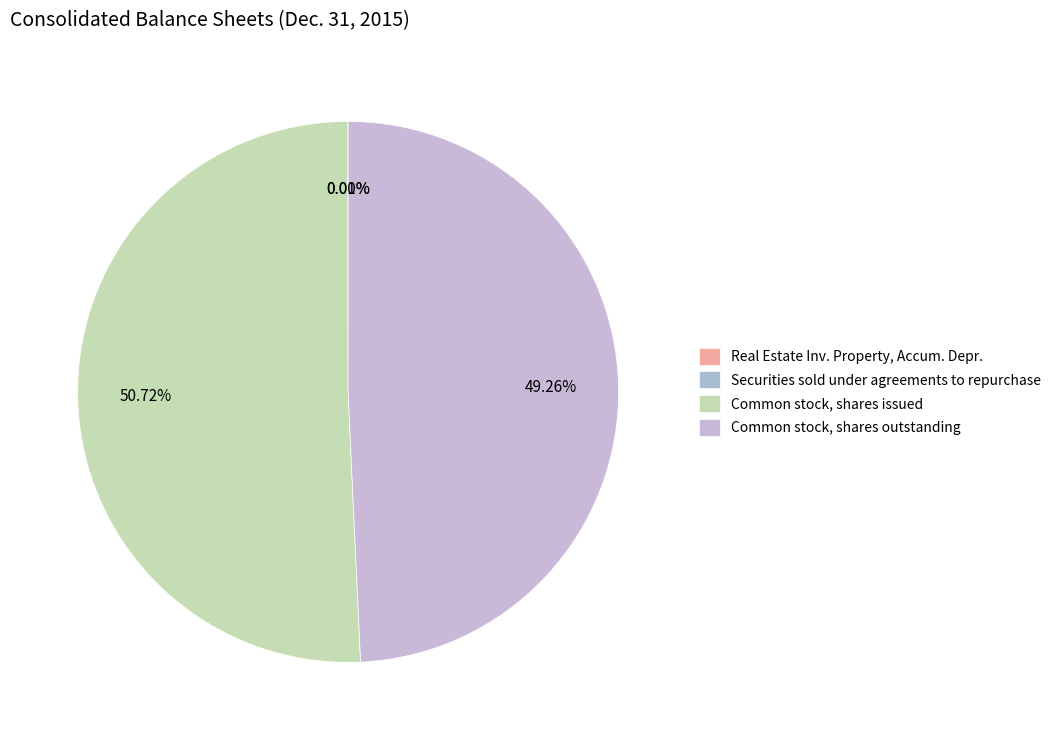

Approximately how many times larger is the value at Common stock, shares outstanding compared to Common stock, shares issued?

1.0